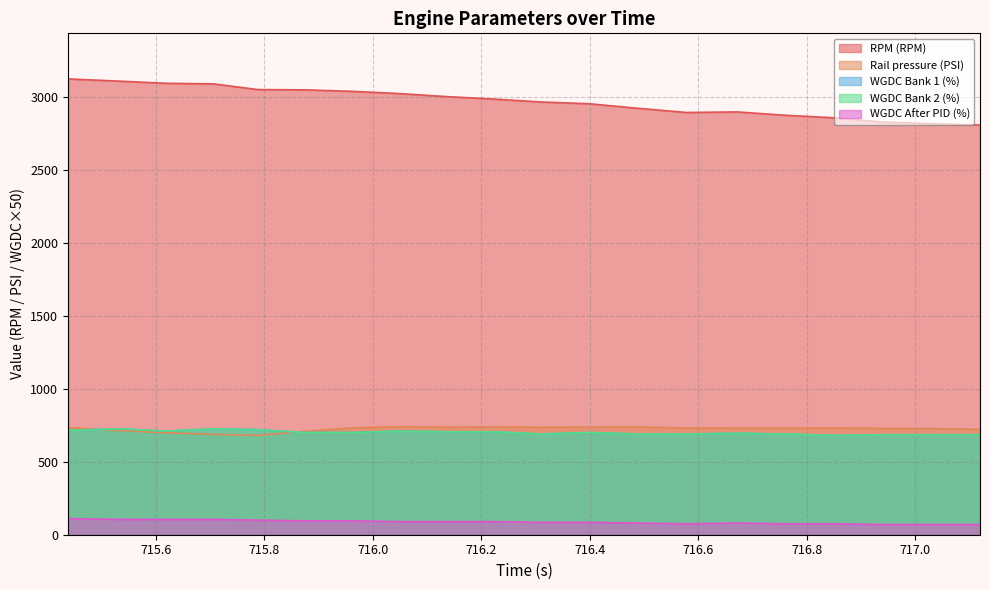

How many data points in RPM (RPM) are less than 2984?

10